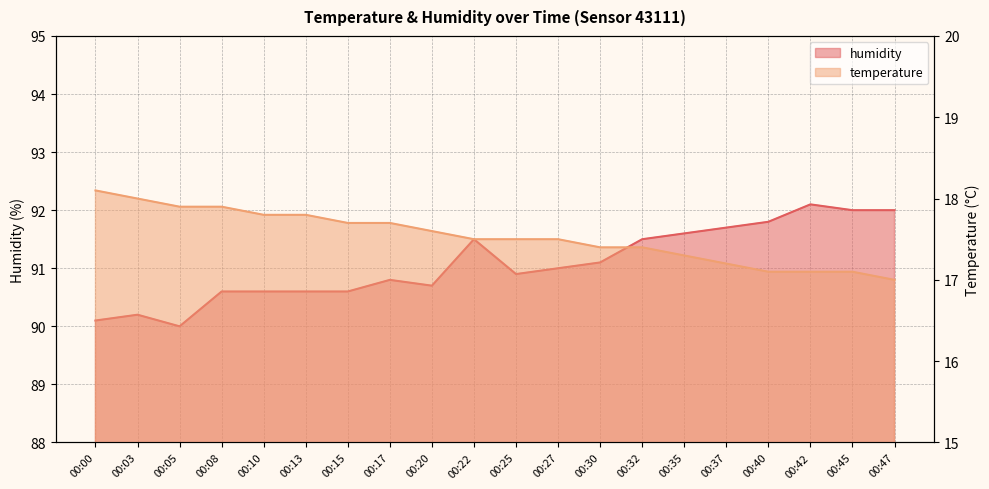

How many data points in humidity are less than 91?

10